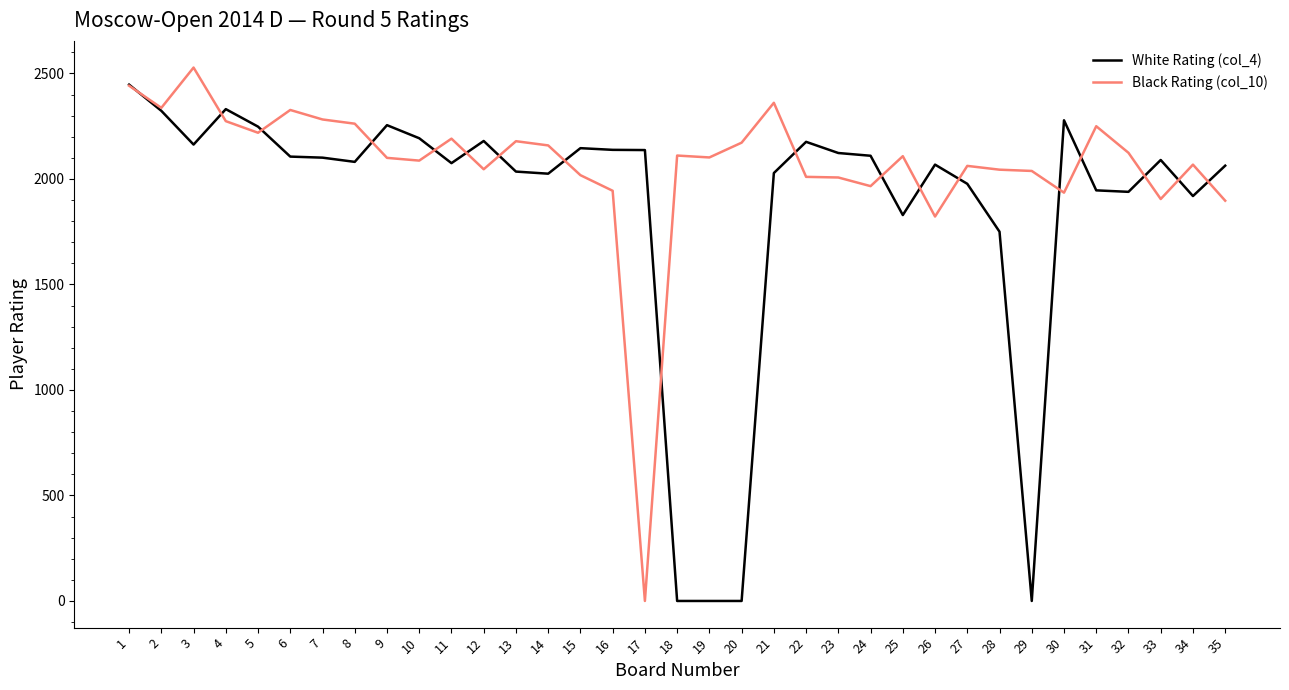

At 6, list the series in order from largest to smallest.

Black Rating (col_10), White Rating (col_4)